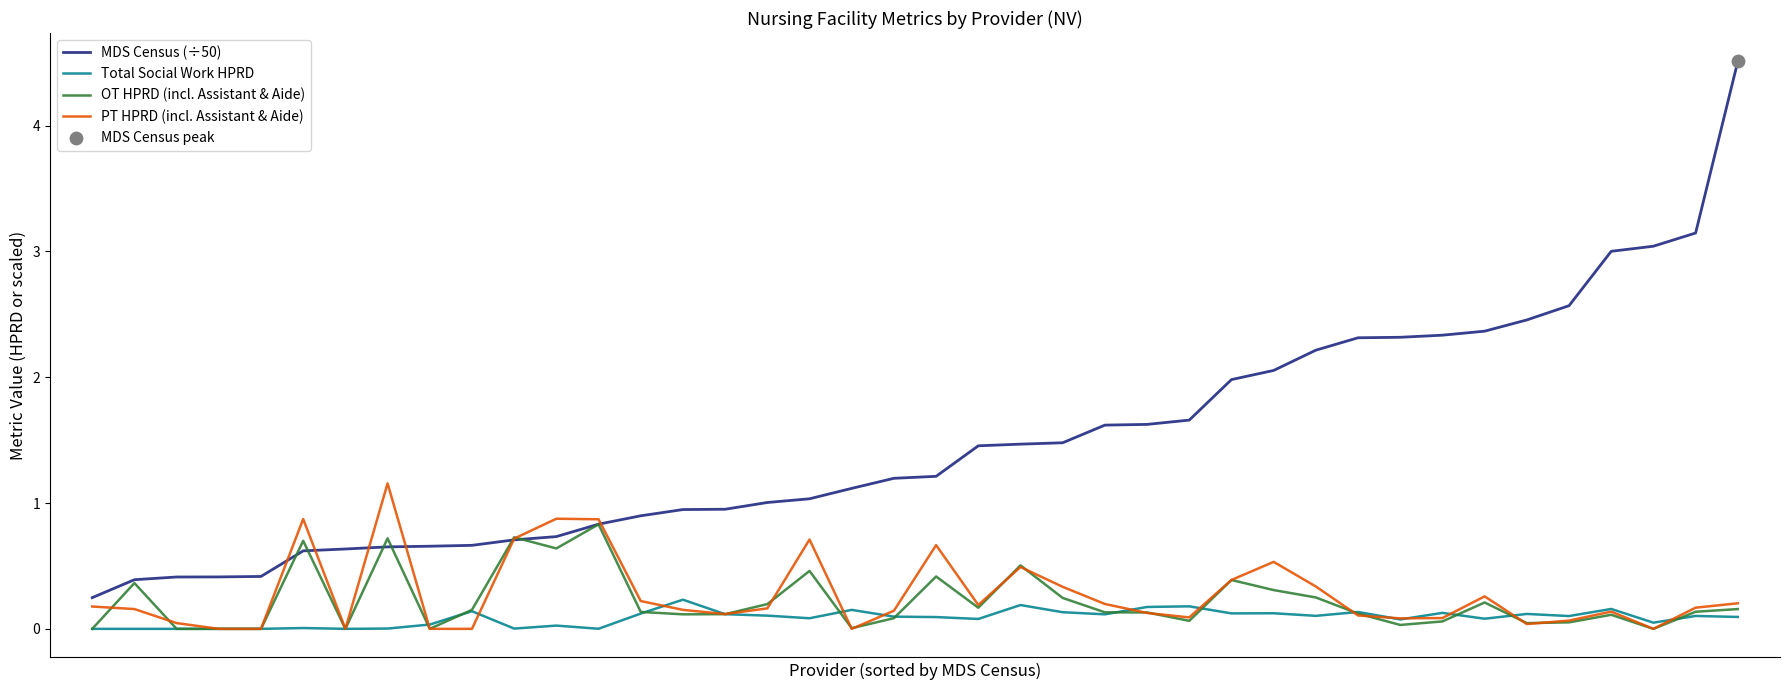

Which series has the largest total across all categories?

MDS Census (÷50)